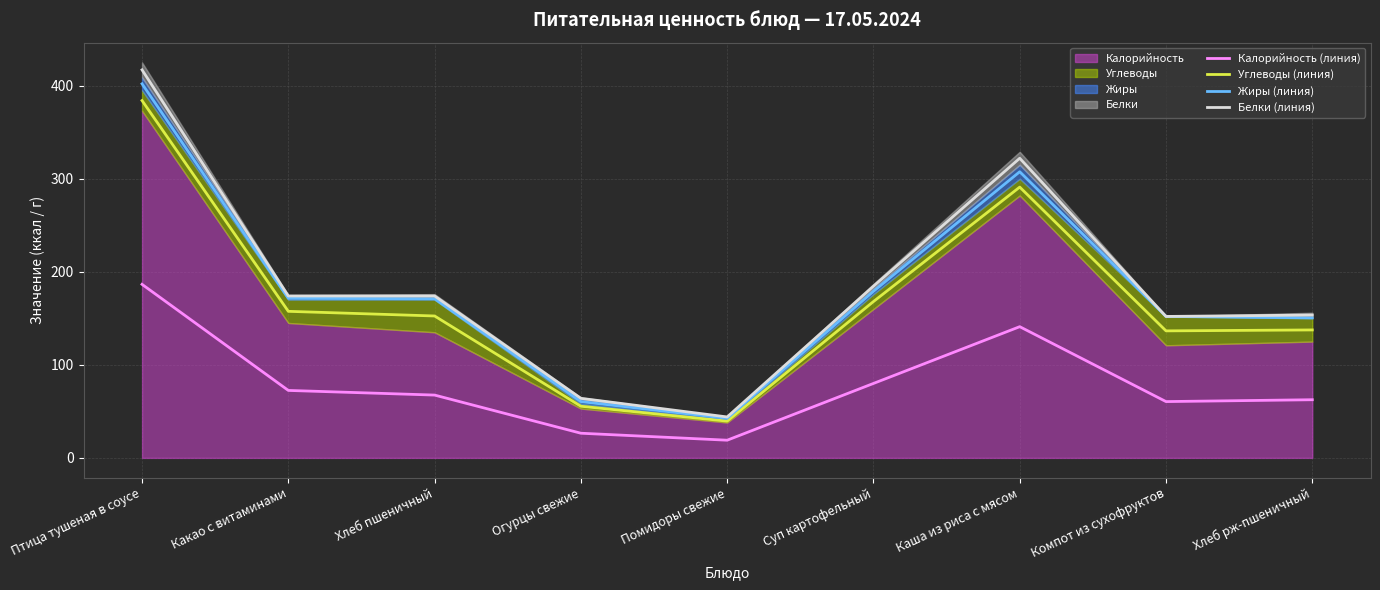

Which series has the largest total across all categories?

Белки (линия)